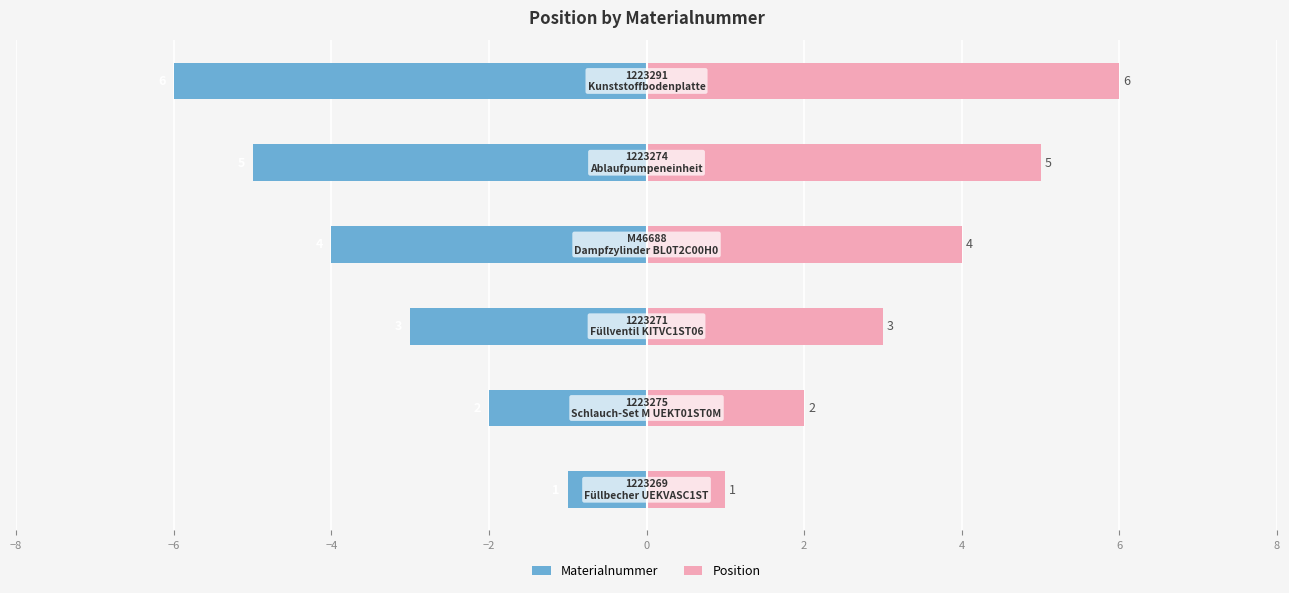

Reading right to left, list all the values displayed in this chart.

Materialnummer: 2=-6	0=-5	−2=-4	−4=-3	−6=-2	−8=-1
Position: 2=6	0=5	−2=4	−4=3	−6=2	−8=1